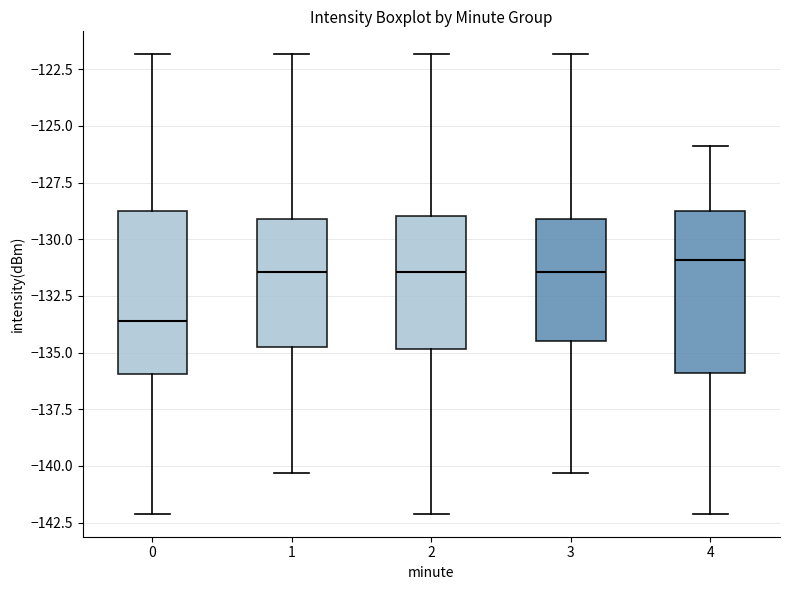

Reading left to right, read every box against the y-axis: the position of its median line, the range the box covers, and the ends of its whiskers. The values are not printed on the chart, so give them approximately, as read against the axis.

0: median -133.5, box -136.0 to -129.0, whiskers -142.0 to -122.0
1: median -131.5, box -134.5 to -129.0, whiskers -140.5 to -122.0
2: median -131.5, box -135.0 to -129.0, whiskers -142.0 to -122.0
3: median -131.5, box -134.5 to -129.0, whiskers -140.5 to -122.0
4: median -131.0, box -136.0 to -129.0, whiskers -142.0 to -126.0